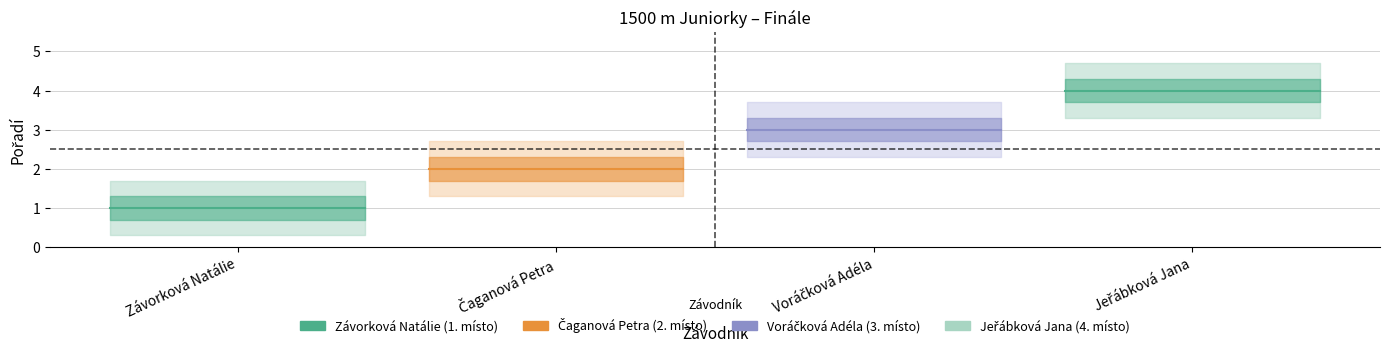

True or false: Čaganová Petra and Závorková Natálie intersect in this chart.

False